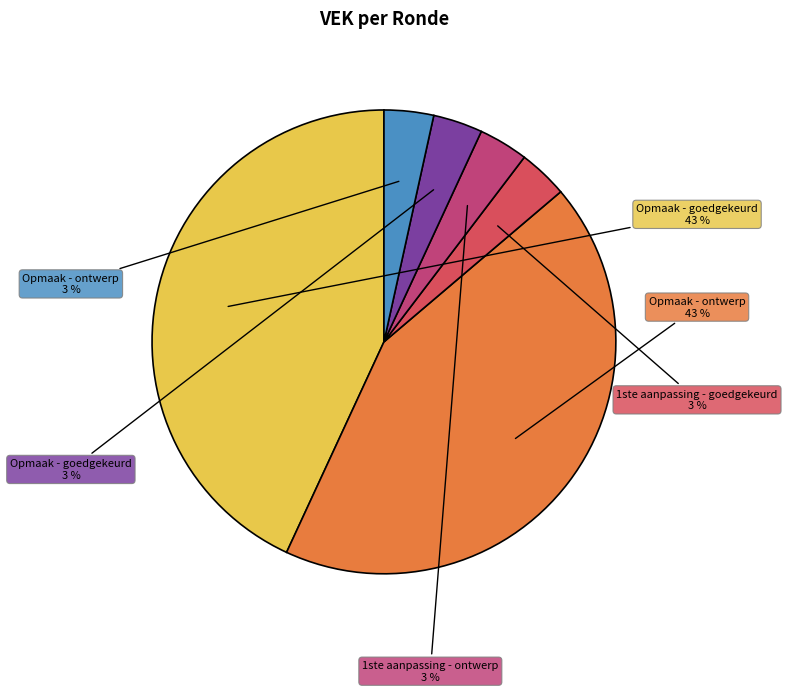

Does any single category account for the majority?

No